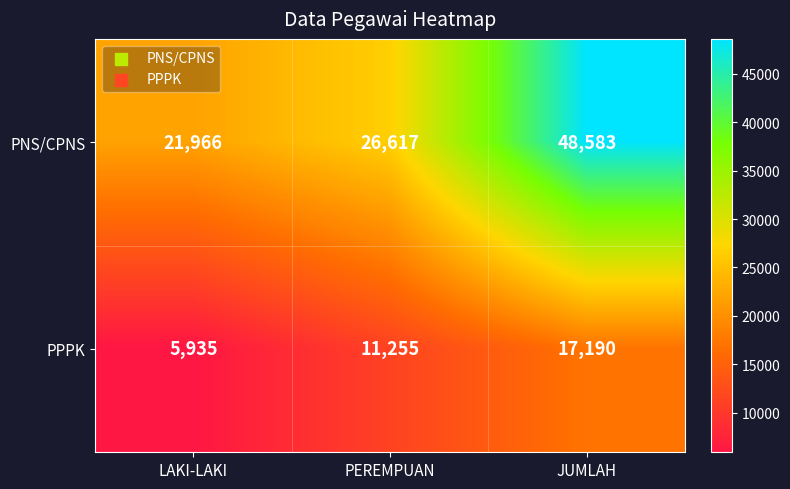

Which series changed the most between LAKI-LAKI and PEREMPUAN?

PPPK